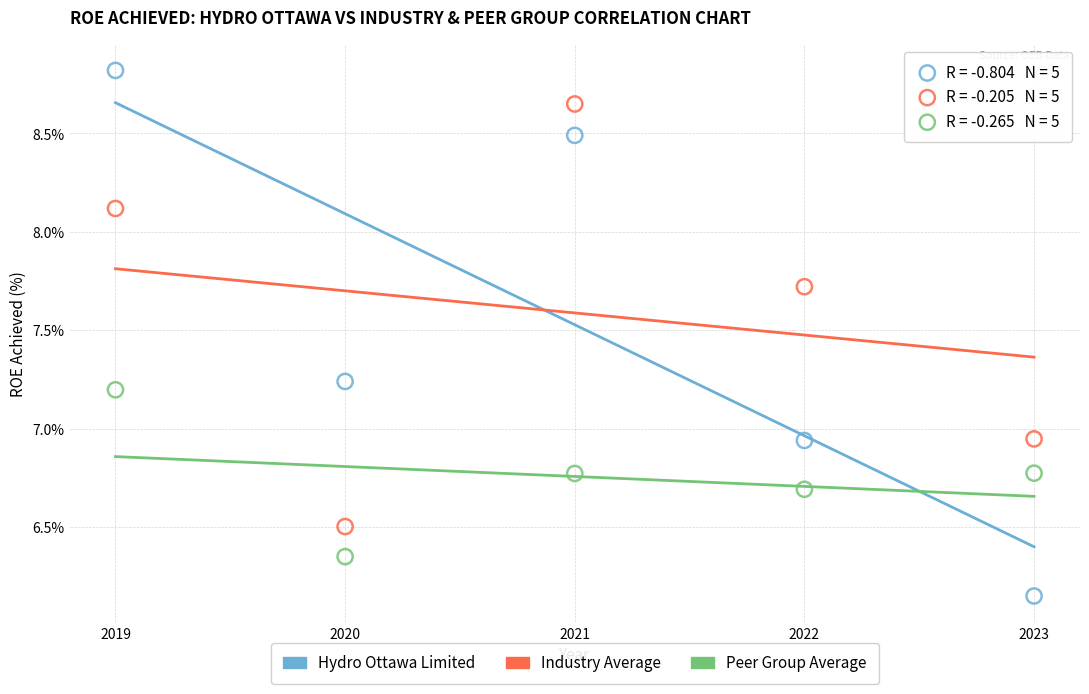

Which series contains the lowest Y value?

Hydro Ottawa Limited